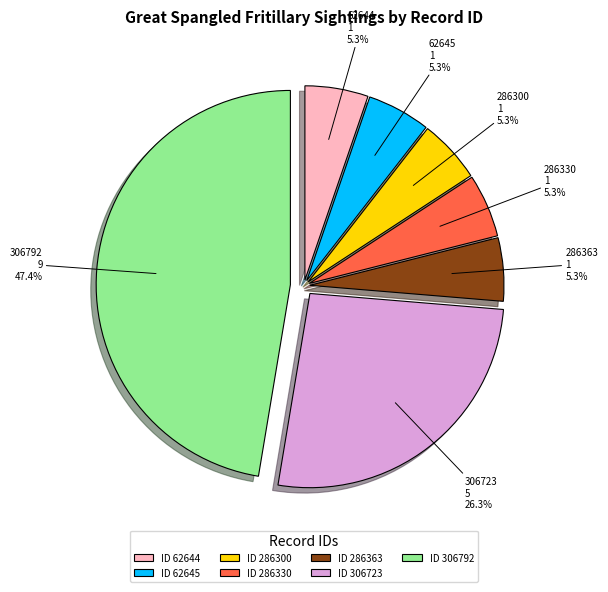

What percentage is NOT represented by ID 62645?

94.7%